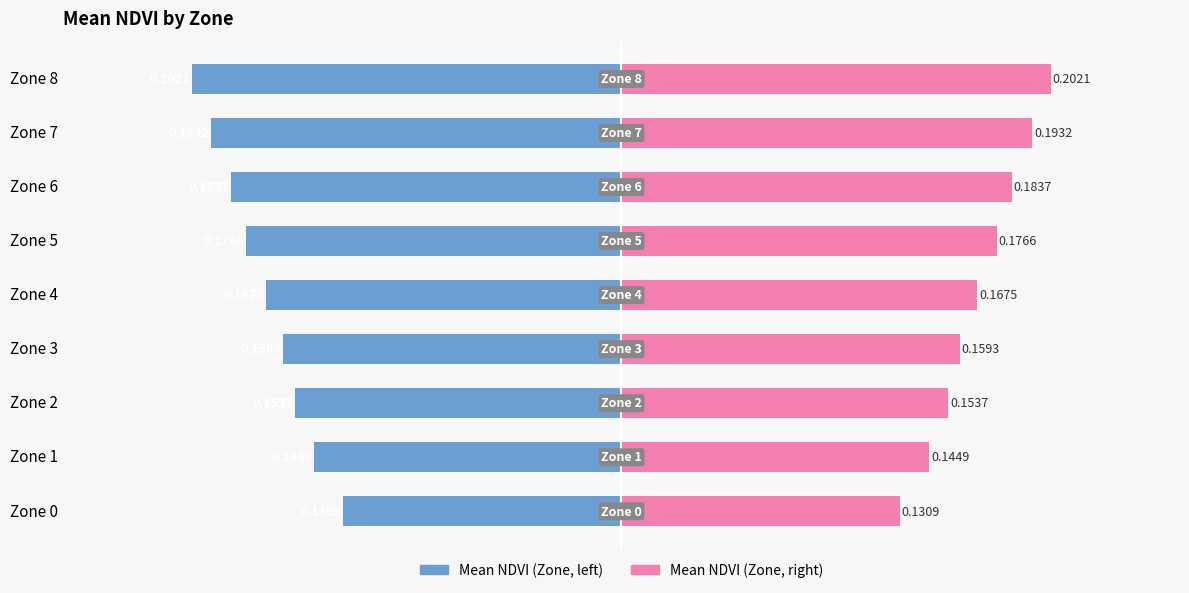

What value does the Mean NDVI (left) series have at Zone 2?

-0.2